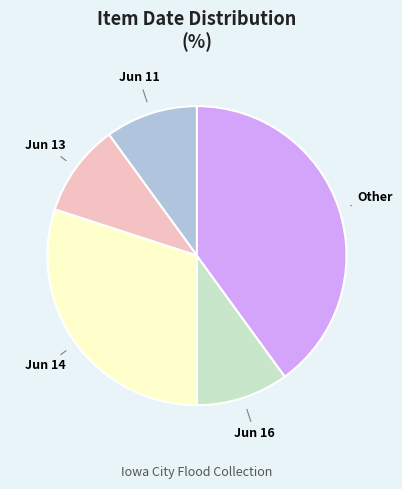

How many segments does this pie chart have?

5